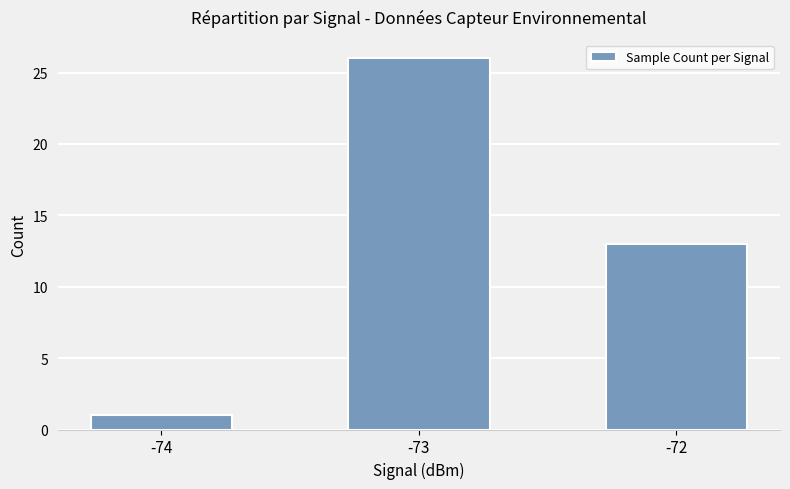

Reading left to right, list all the values displayed in this chart.

-74=1	-73=26	-72=13